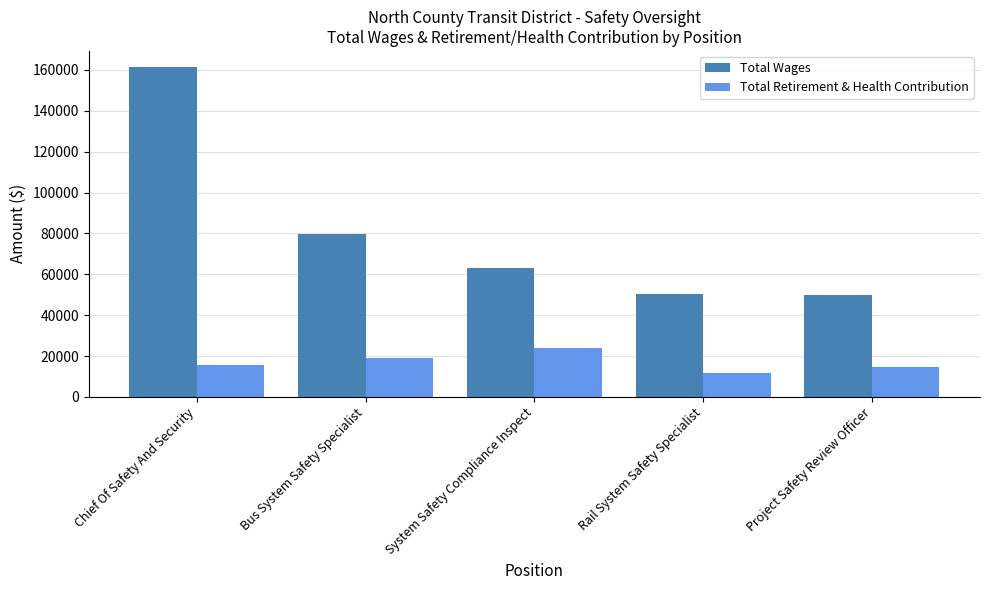

What is the difference between the Total Wages values at Project Safety Review Officer and System Safety Compliance Inspect?

13296